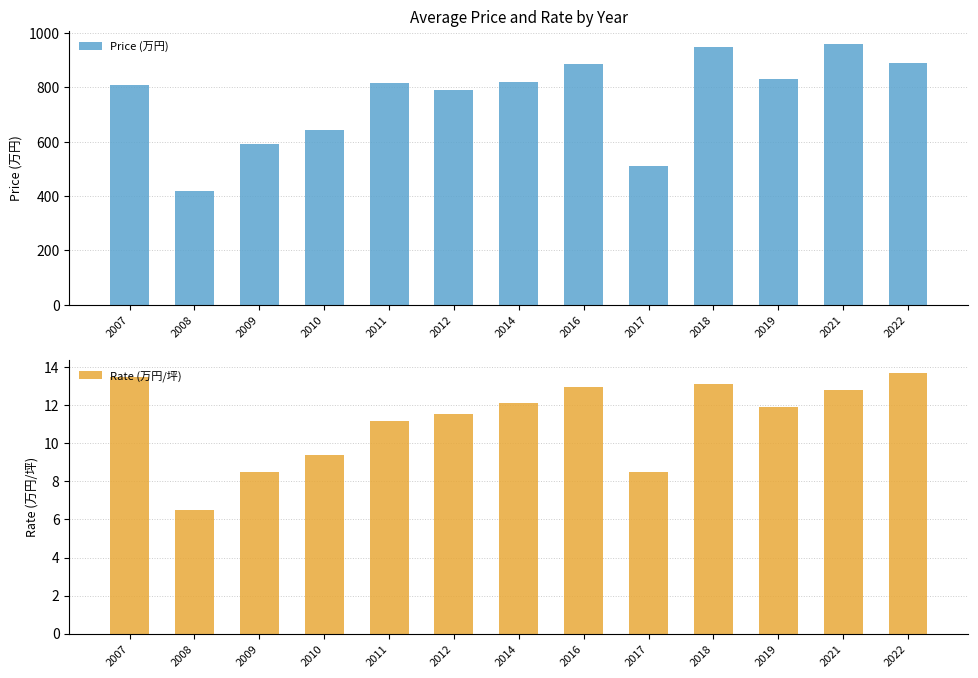

How many groups of bars are there?

13